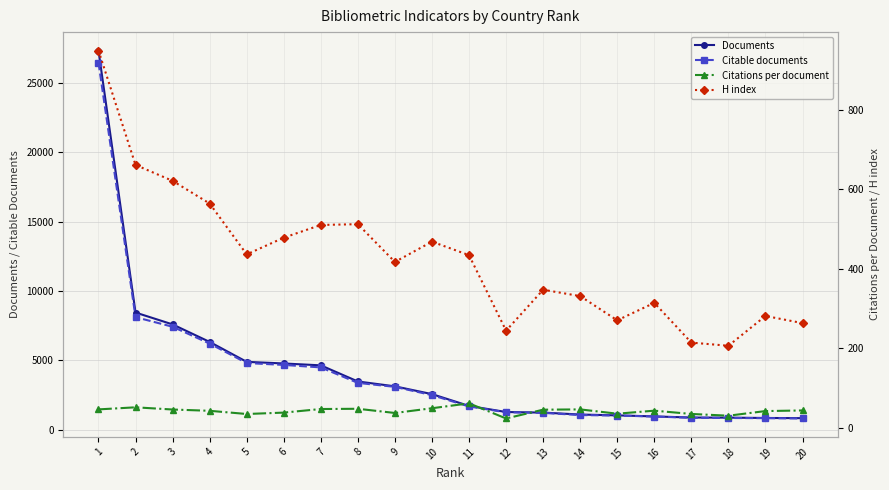

What is the spread (max minus min) of values at 8?

3441.5